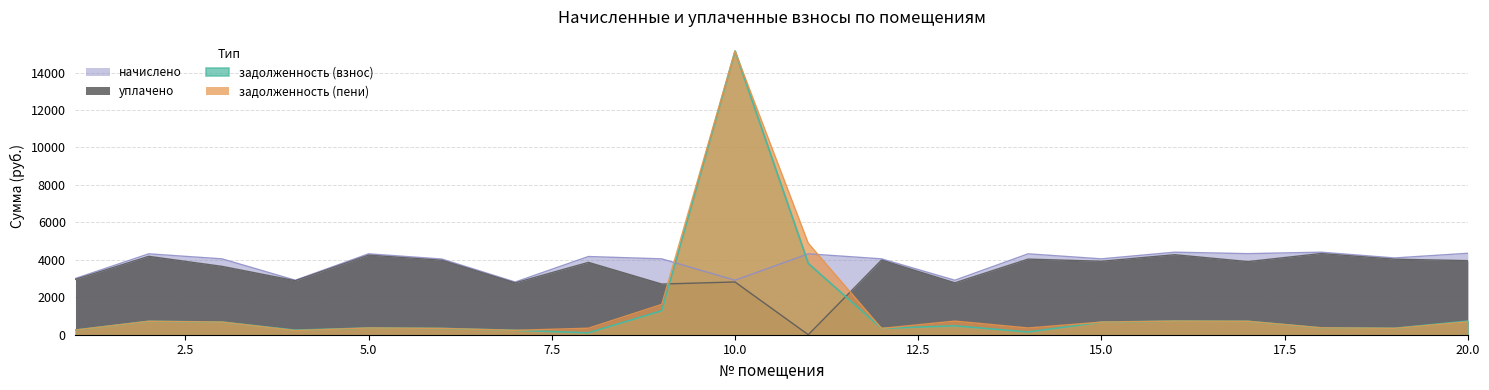

What is the difference between the second highest and minimum values in the задолженность (взнос) series?

3705.1